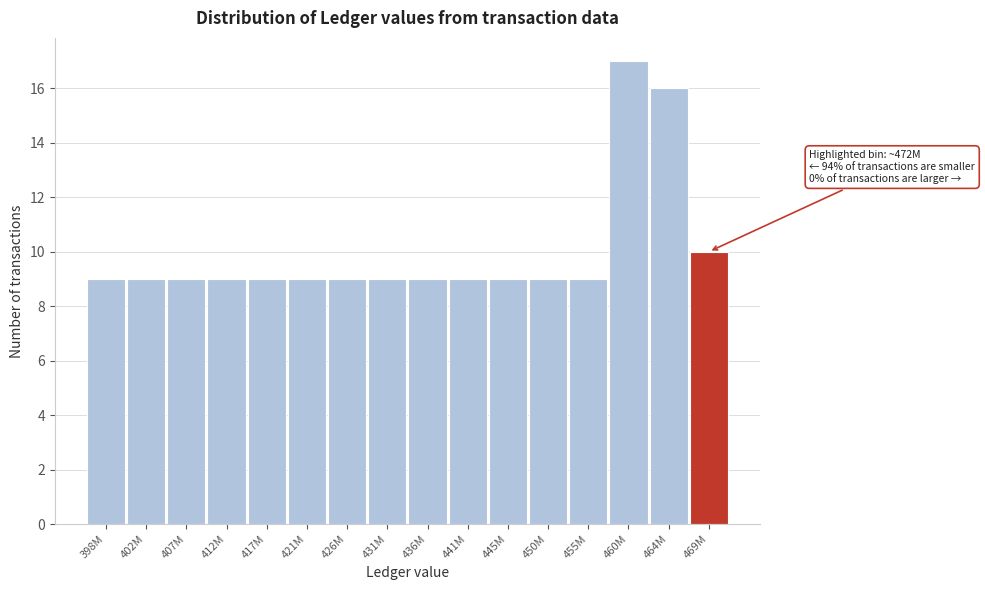

Reading left to right, list all the values displayed in this chart.

398M=9	402M=9	407M=9	412M=9	417M=9	421M=9	426M=9	431M=9	436M=9	441M=9	445M=9	450M=9	455M=9	460M=17	464M=16	469M=10